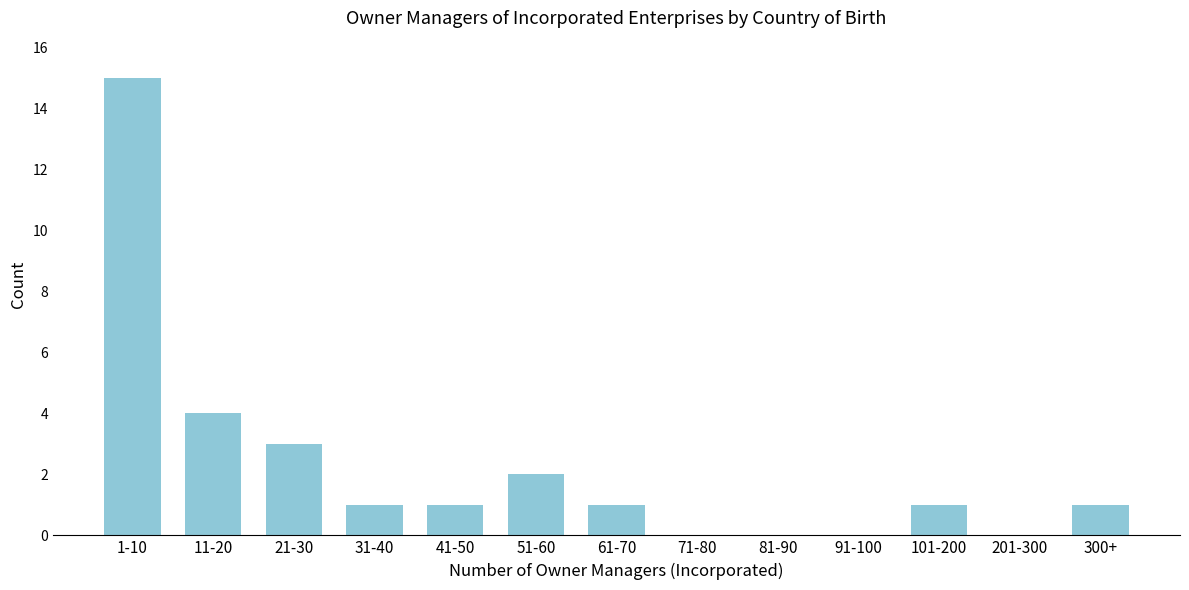

Reading left to right, list all the values displayed in this chart.

1-10=15	11-20=4	21-30=3	31-40=1	41-50=1	51-60=2	61-70=1	71-80=0	81-90=0	91-100=0	101-200=1	201-300=0	300+=1